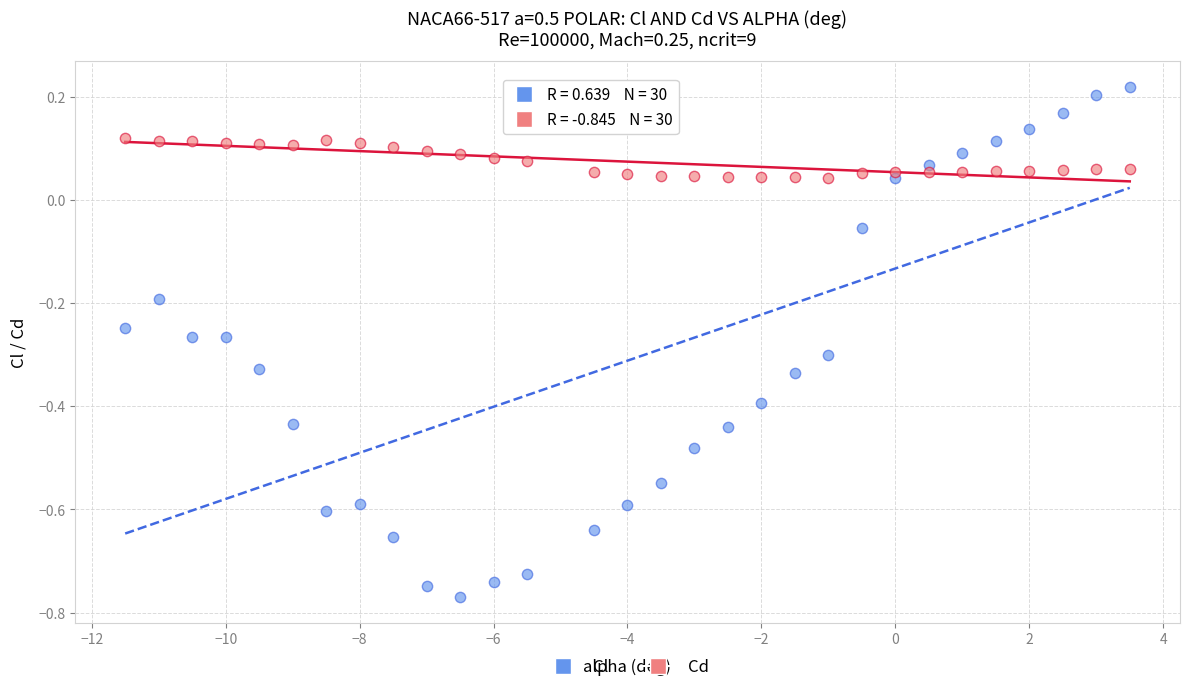

Which series contains the lowest Y value?

Cl